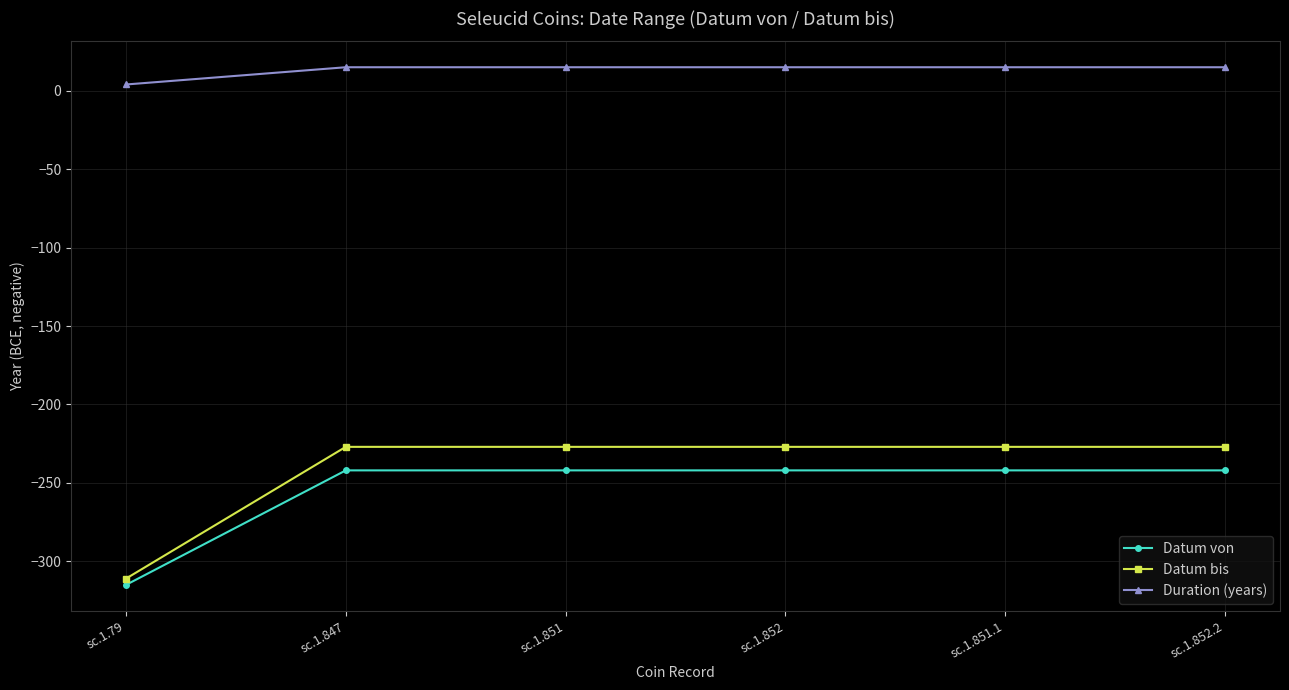

True or false: Datum von and Duration (years) intersect in this chart.

False